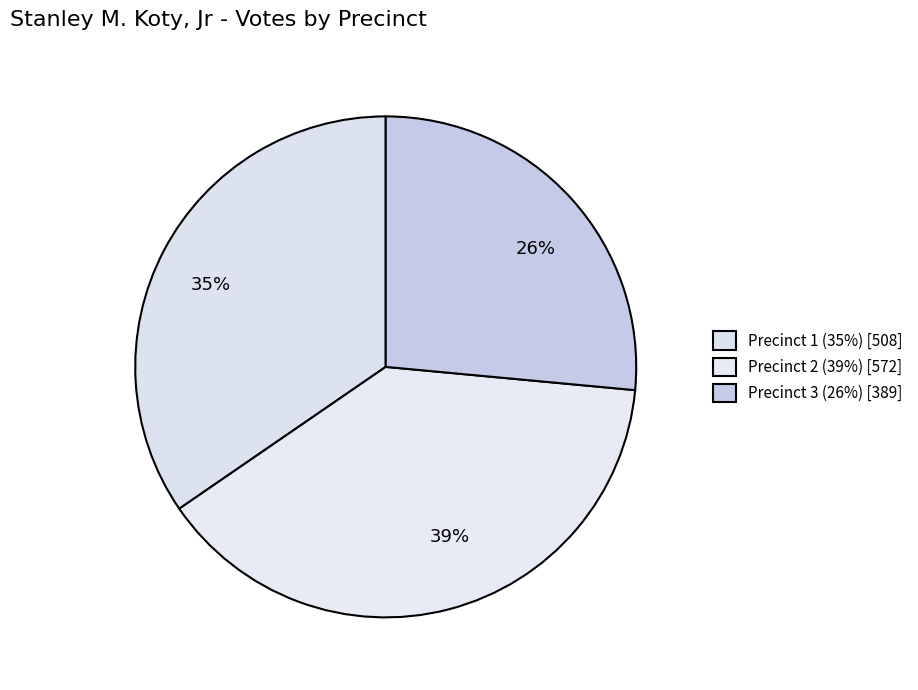

What is the largest slice in the pie chart?

Precinct 2